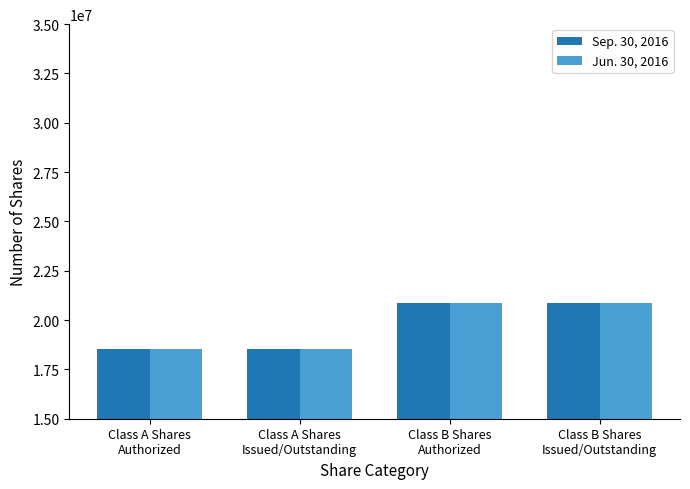

What are all the series names shown in the legend?

Sep. 30, 2016, Jun. 30, 2016